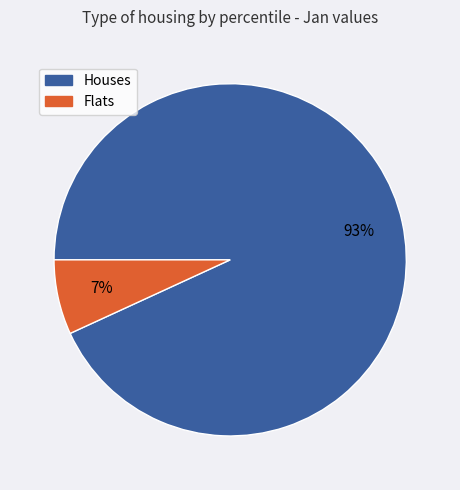

To the nearest percent, what is the difference between the largest and smallest slice percentages?

86%